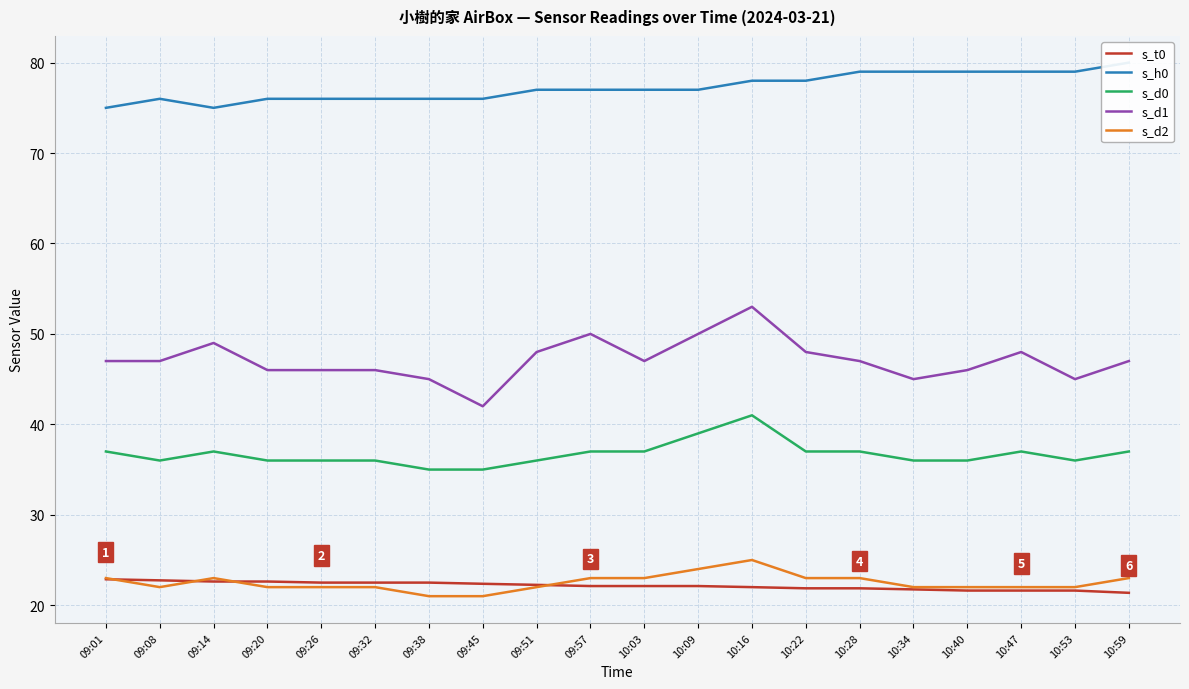

What is the label of the 2nd point from the right?

10:53